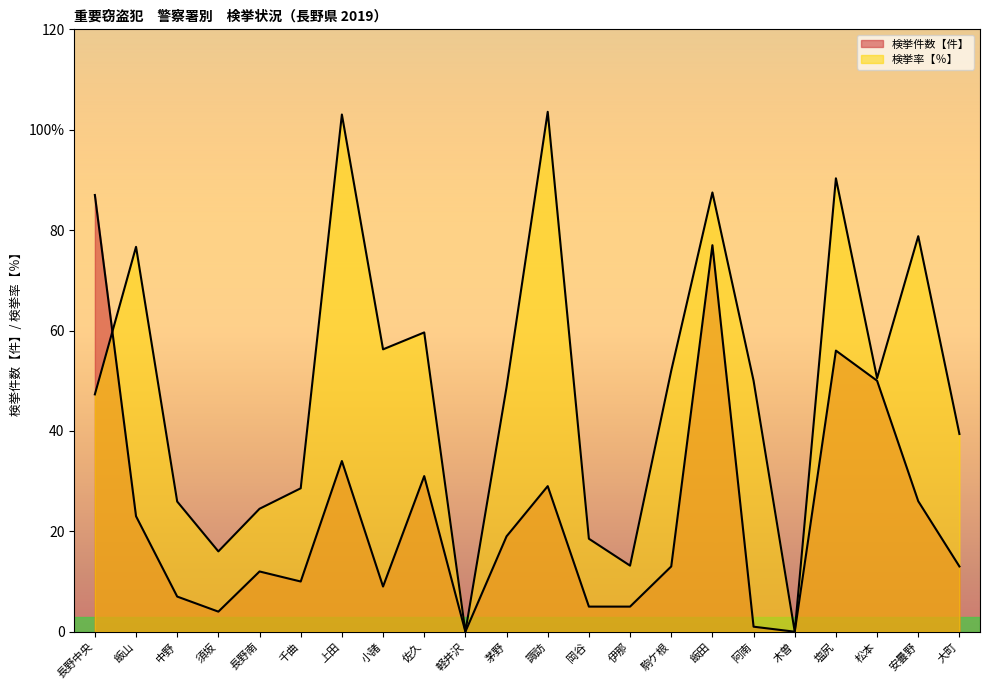

Reading left to right, what are all the values shown in this chart?

検挙件数【件】: 長野中央=87.0	飯山=23.0	中野=7.0	須坂=4.0	長野南=12.0	千曲=10.0	上田=34.0	小諸=9.0	佐久=31.0	軽井沢=0.0	茅野=19.0	諏訪=29.0	岡谷=5.0	伊那=5.0	駒ケ根=13.0	飯田=77.0	阿南=1.0	木曽=0.0	塩尻=56.0	松本=50.0	安曇野=26.0	大町=13.0
検挙率【％】: 長野中央=47.3	飯山=76.7	中野=25.9	須坂=16.0	長野南=24.5	千曲=28.6	上田=103.0	小諸=56.2	佐久=59.6	軽井沢=0.0	茅野=48.7	諏訪=103.6	岡谷=18.5	伊那=13.2	駒ケ根=52.0	飯田=87.5	阿南=50.0	木曽=0.0	塩尻=90.3	松本=50.5	安曇野=78.8	大町=39.4